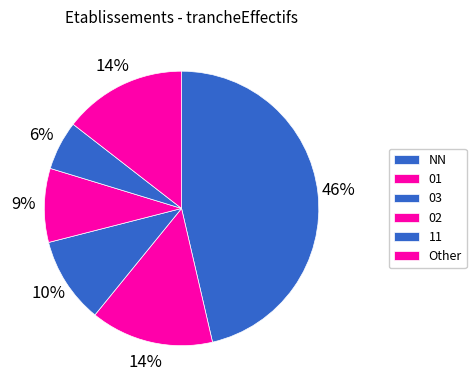

What percentage is NOT represented by NN?

53.6%